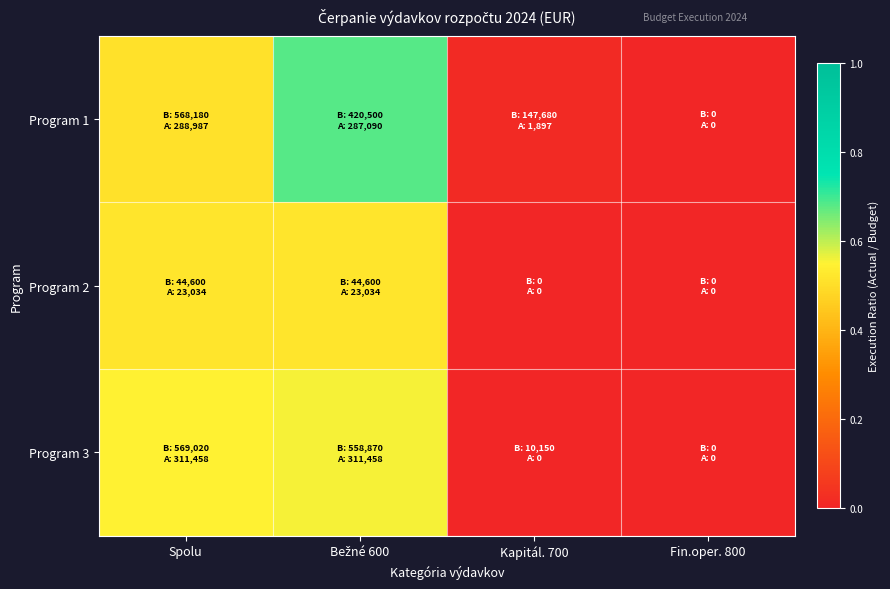

Which category has the lowest value across all series?

Fin.oper. 800